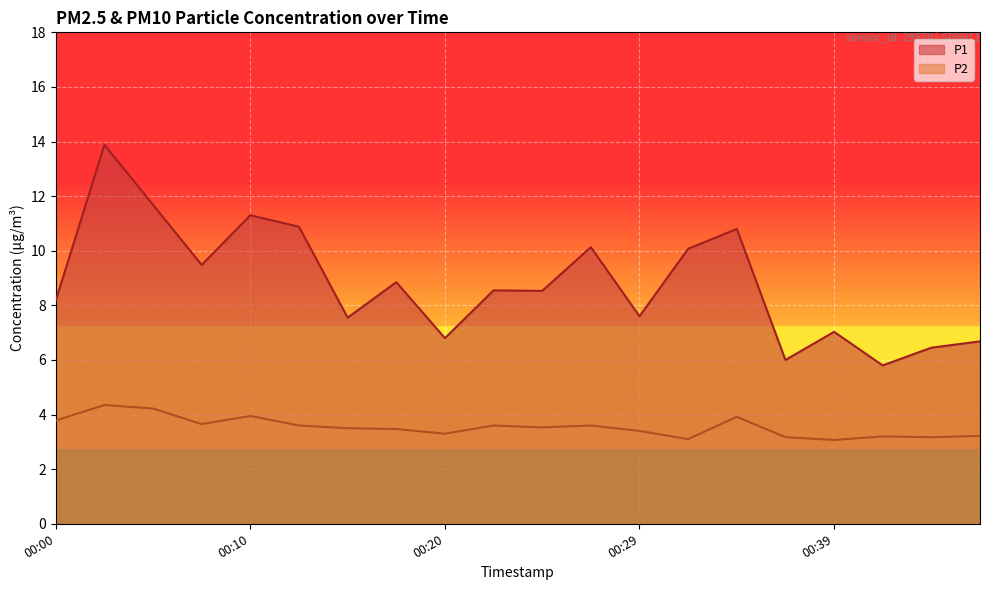

What is the spread (max minus min) of values at 00:47?

3.5